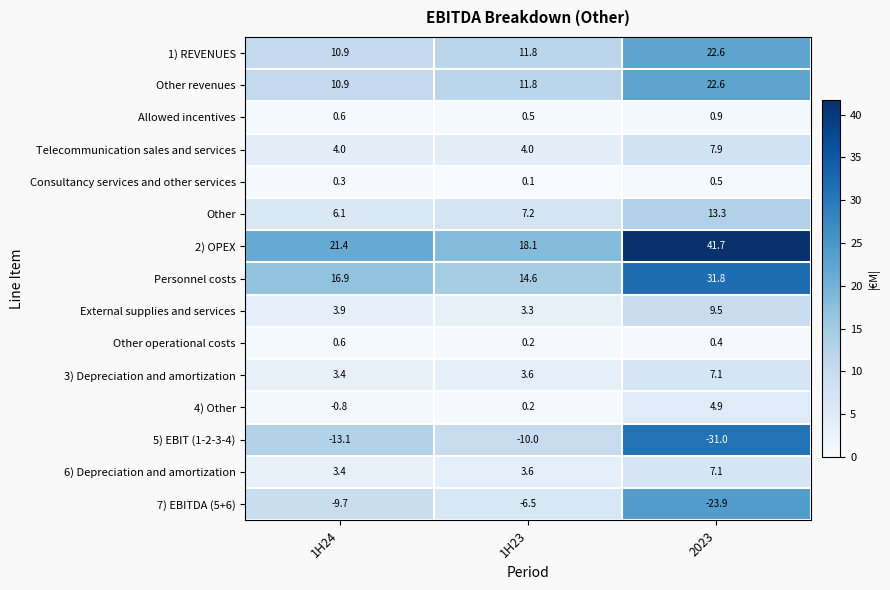

What is the difference between the highest and lowest values at 2023?

72.7